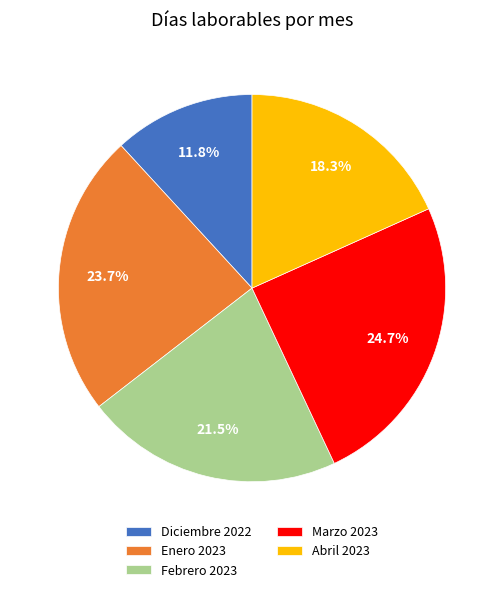

Is it true that Marzo 2023 is 25% of the pie?

True